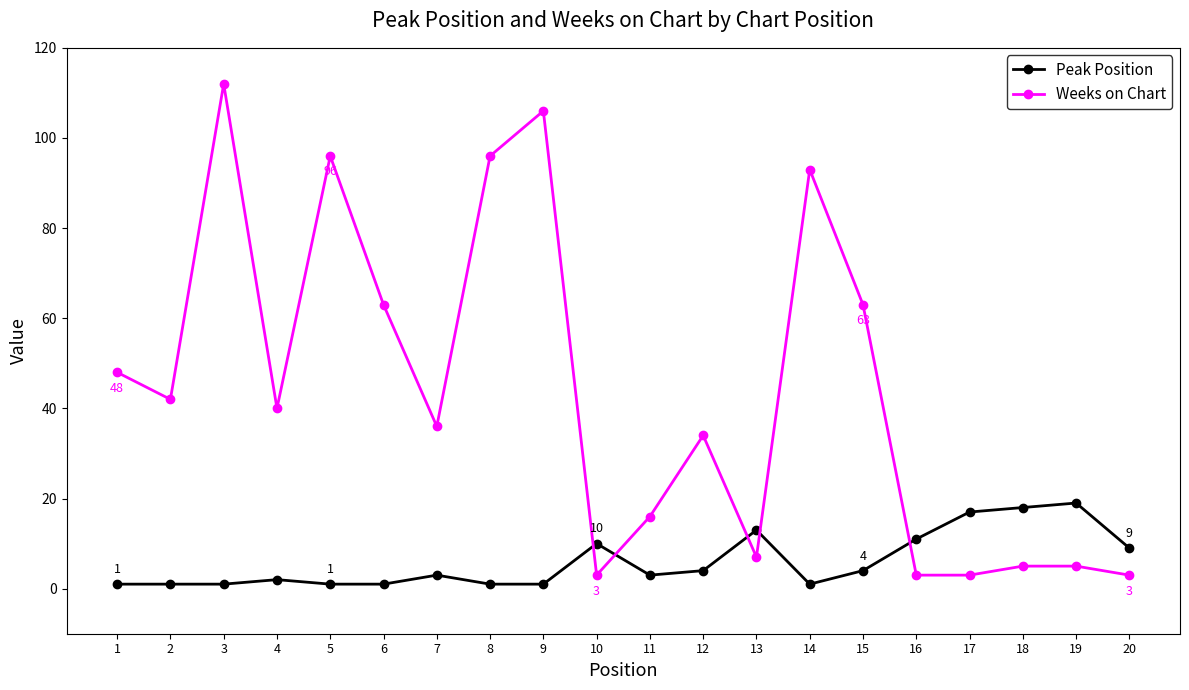

How many times do Peak Position and Weeks on Chart cross each other?

5